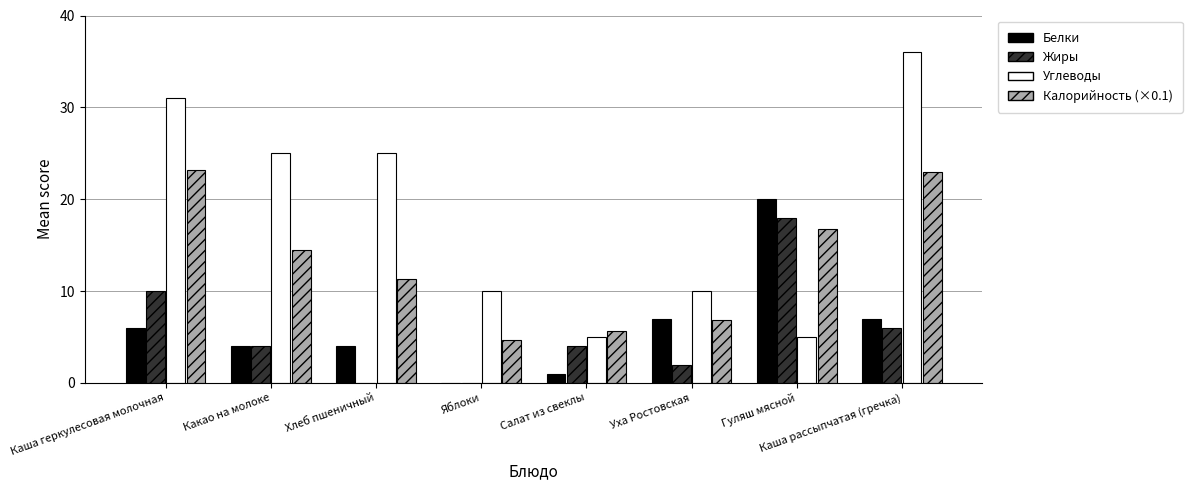

The value of Жиры at Какао на молоке is 4.0. True or false?

True